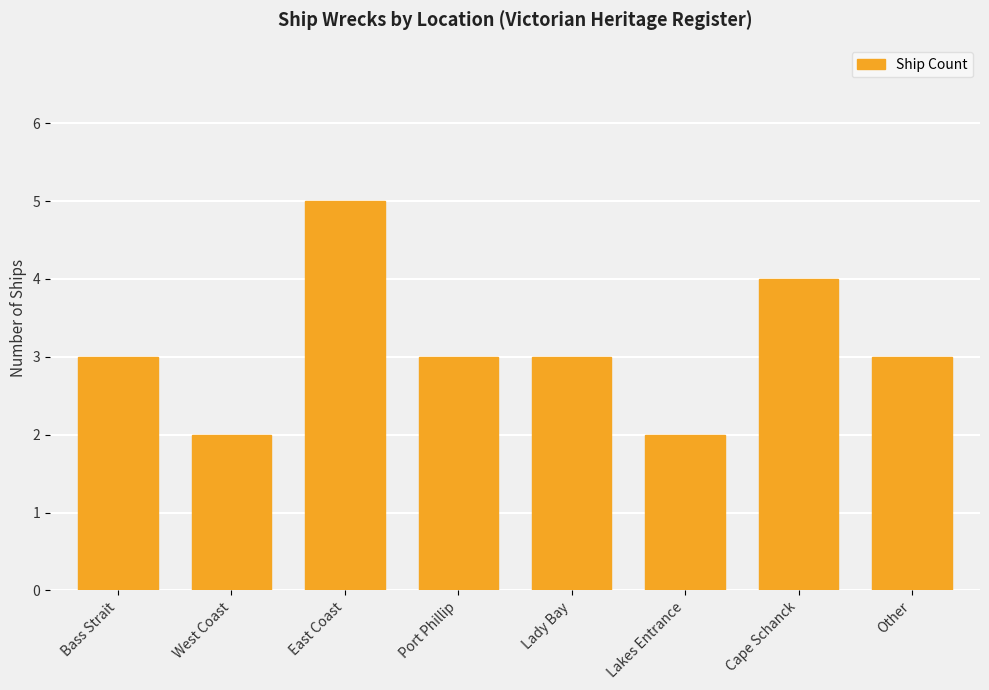

Approximately how many times larger is the value at East Coast compared to Port Phillip?

1.7